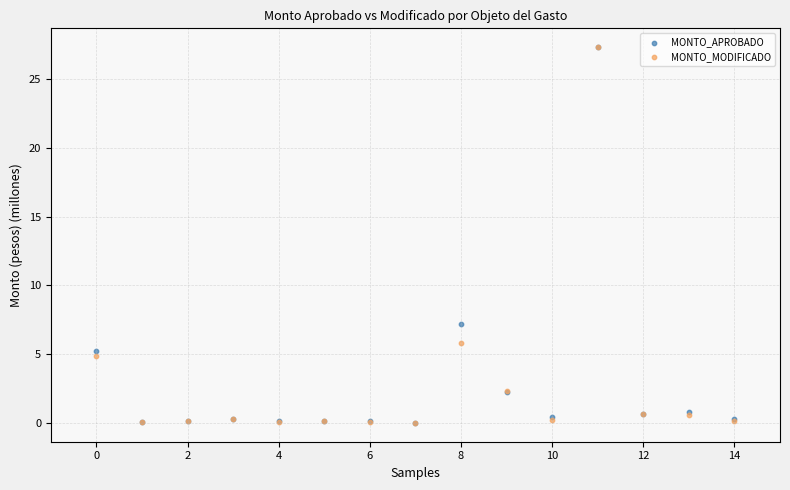

What are all the series names shown in the legend?

MONTO_APROBADO, MONTO_MODIFICADO